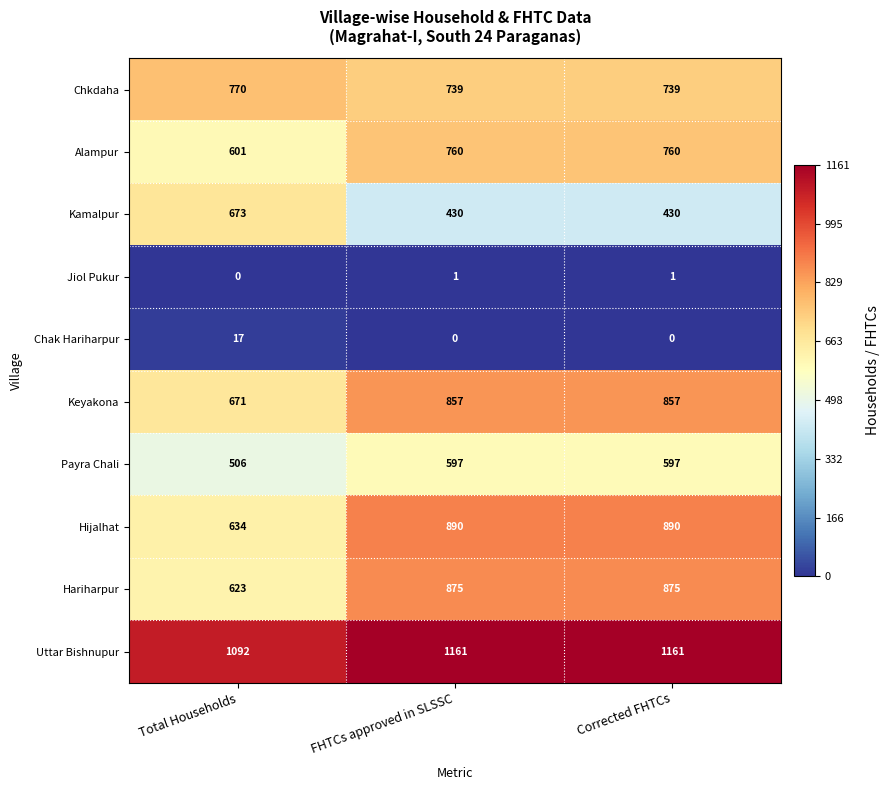

Which series has the widest spread of values?

Hijalhat